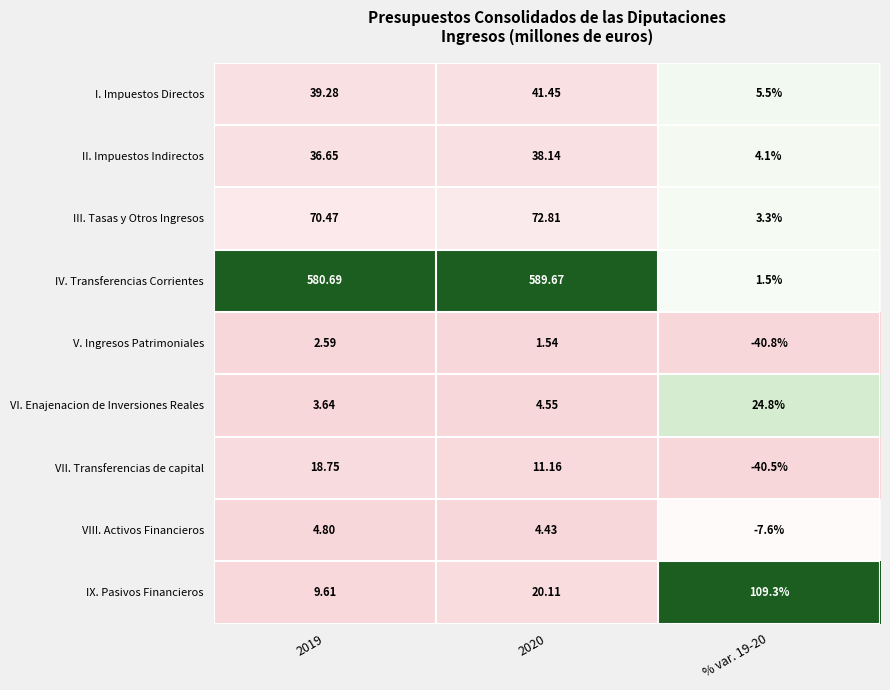

Rank the series by their maximum value, from lowest to highest.

V. Ingresos Patrimoniales, VIII. Activos Financieros, VII. Transferencias de capital, VI. Enajenacion de Inversiones Reales, II. Impuestos Indirectos, I. Impuestos Directos, III. Tasas y Otros Ingresos, IX. Pasivos Financieros, IV. Transferencias Corrientes